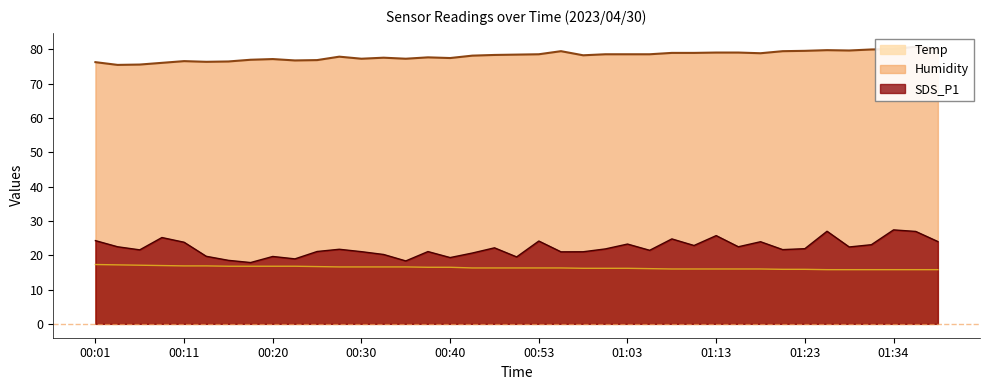

What is the value of the Humidity point at the 15th from the left?

77.3